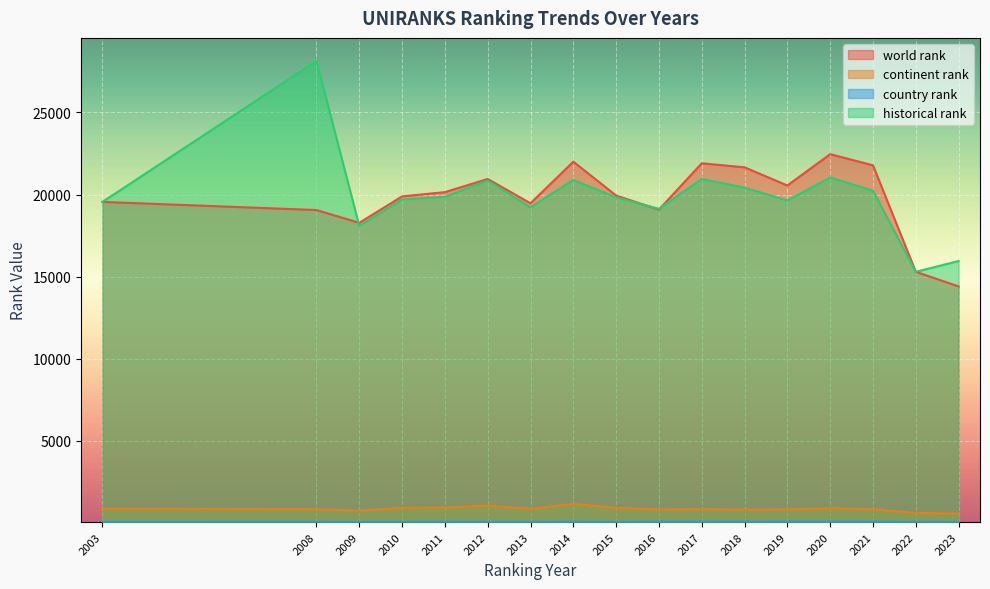

Is it true that continent rank equals 819.0 at 2021?

True